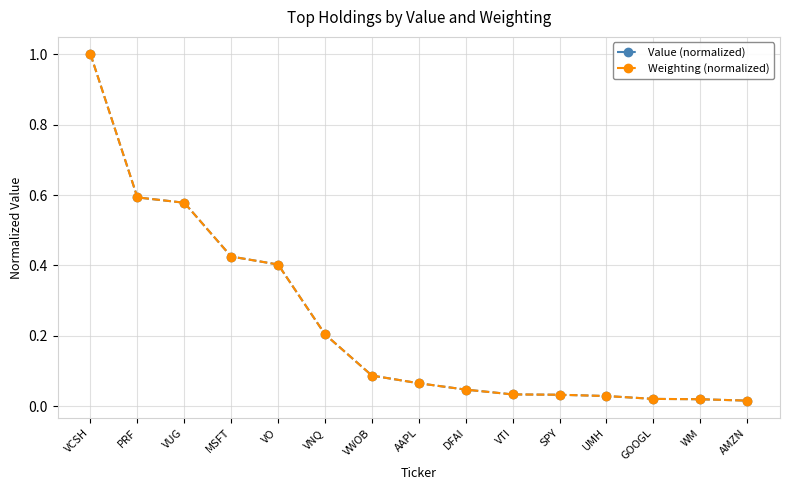

At how many categories does at least one series exceed 0?

15